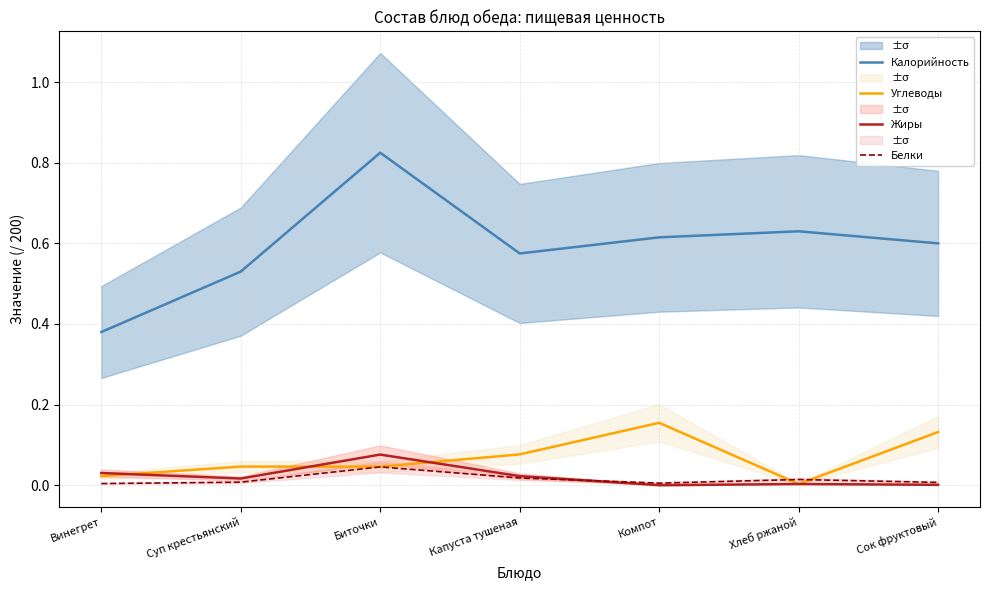

What is the maximum value shown in the chart?

0.8